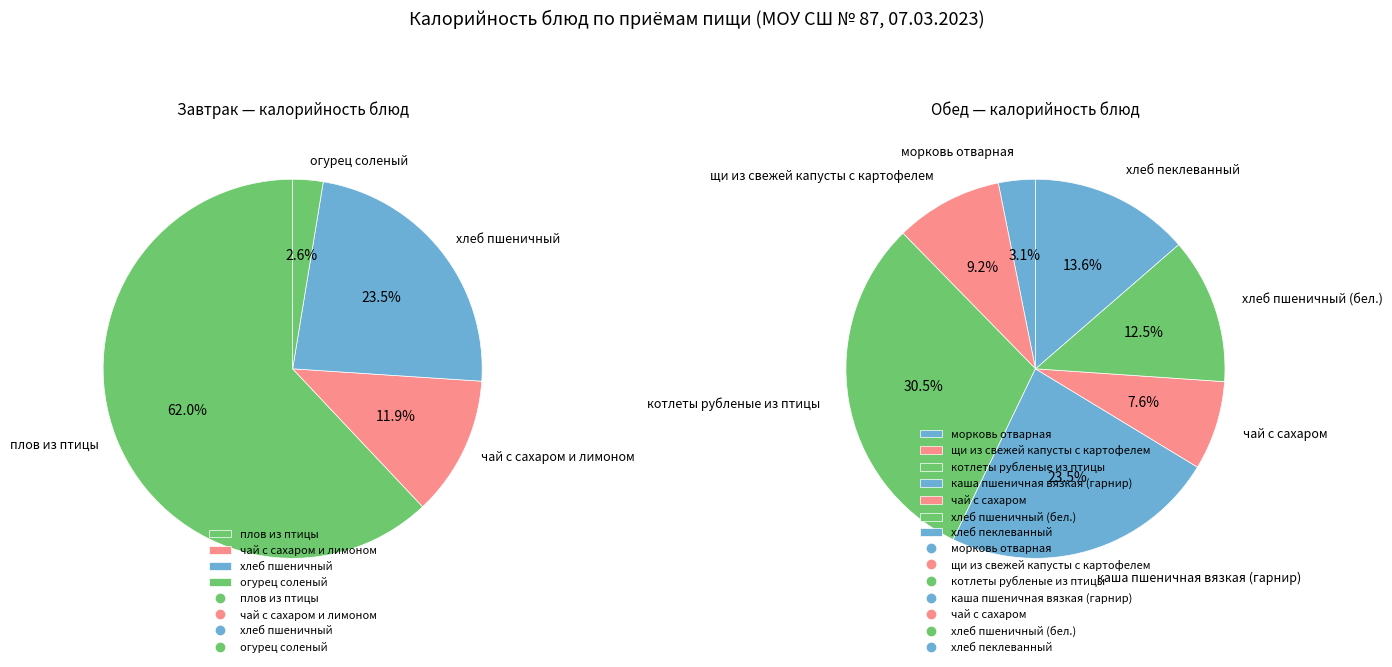

How many slices are in this pie chart?

4